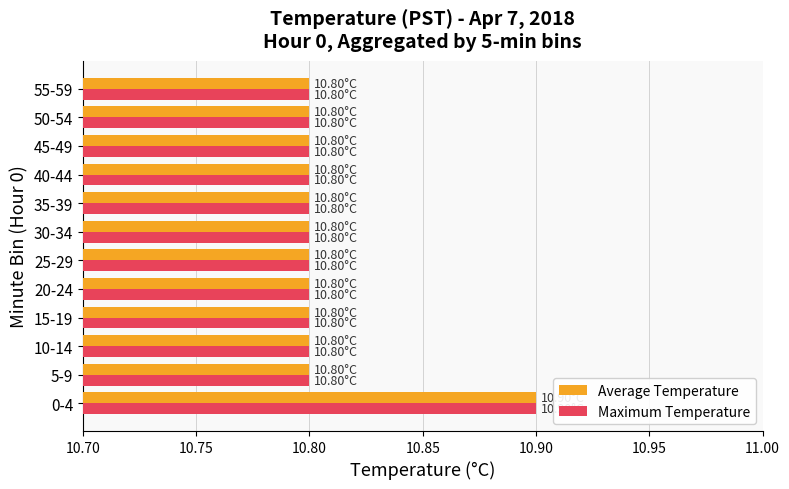

What is the difference between the maximum and second lowest values in the Average Temperature series?

0.1